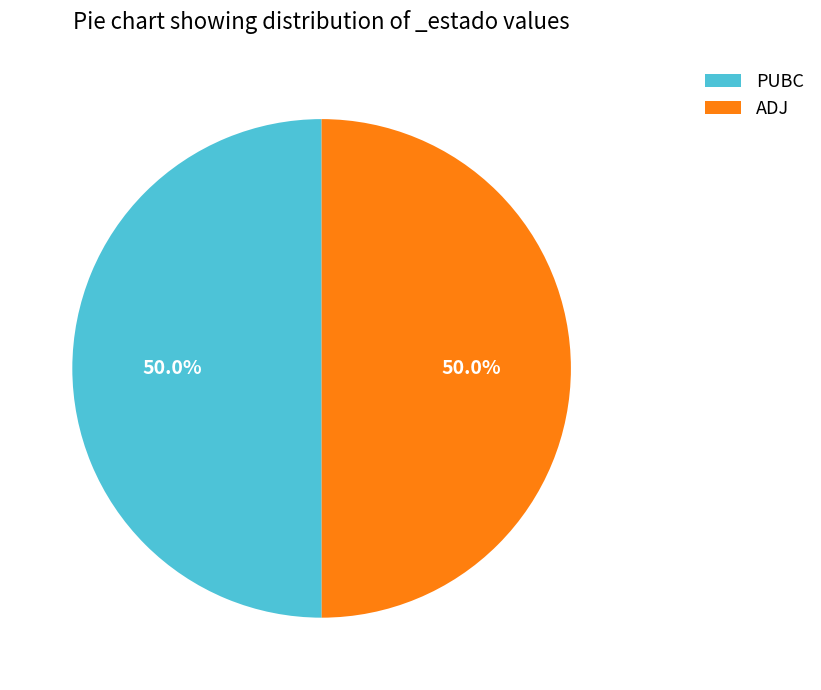

What is the ratio of the value at PUBC to the value at ADJ?

1.0